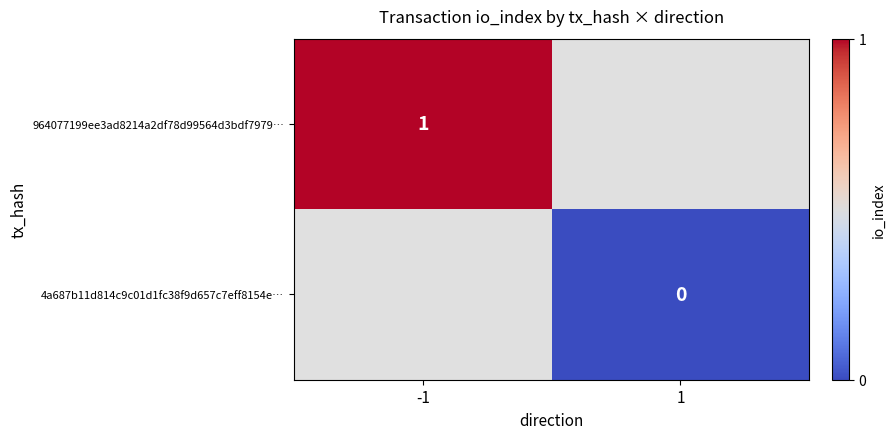

What is the greatest value displayed?

1.0